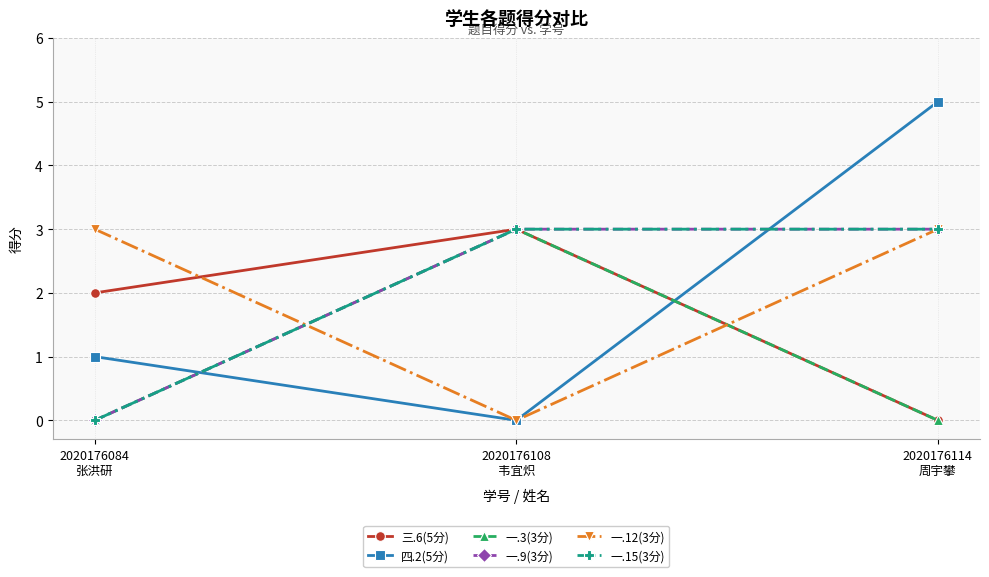

Does the chart have visible grid lines?

Yes